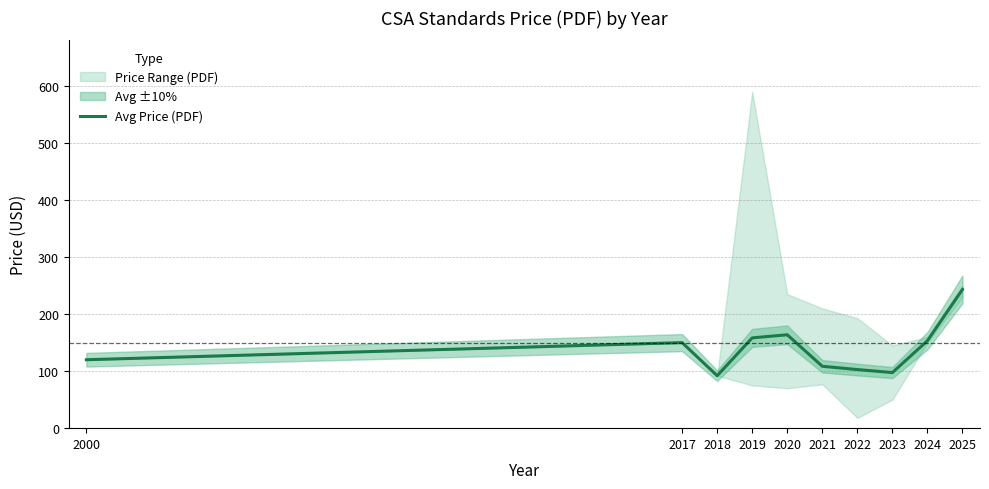

Rank the categories by value from lowest to highest.

2018, 2023, 2022, 2021, 2000, 2017, 2024, 2019, 2020, 2025